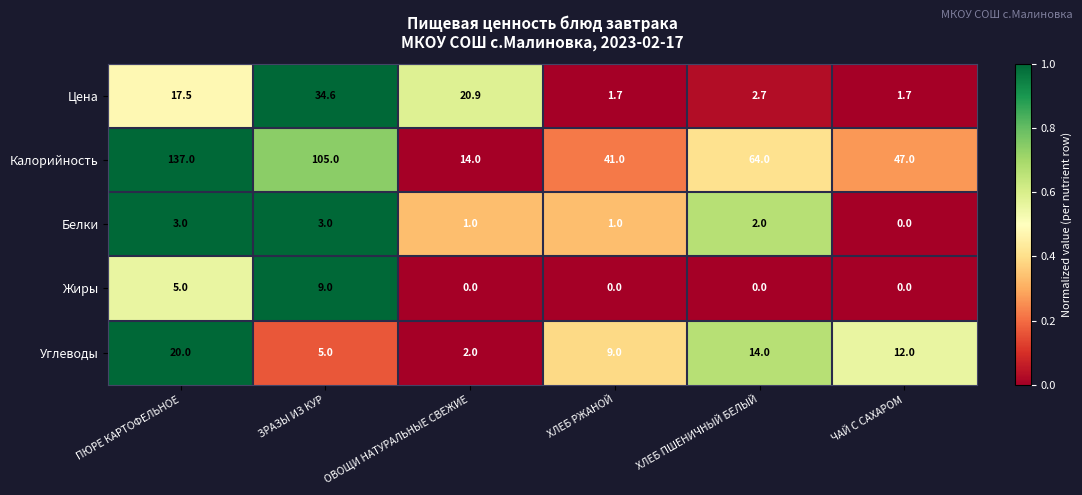

Where does the Калорийность series first go above 64?

ПЮРЕ КАРТОФЕЛЬНОЕ